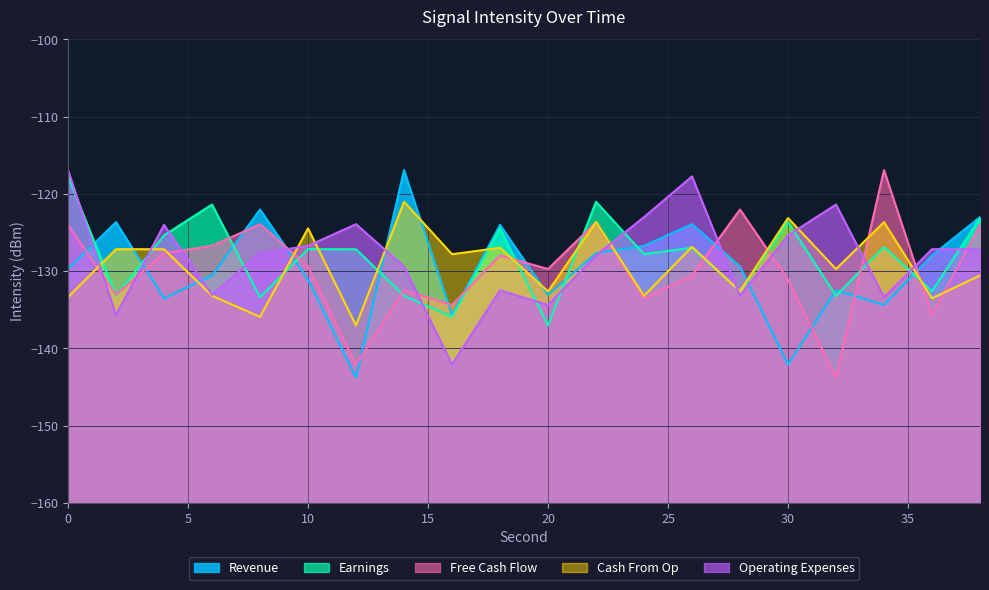

Which series has the largest total across all categories?

Operating Expenses